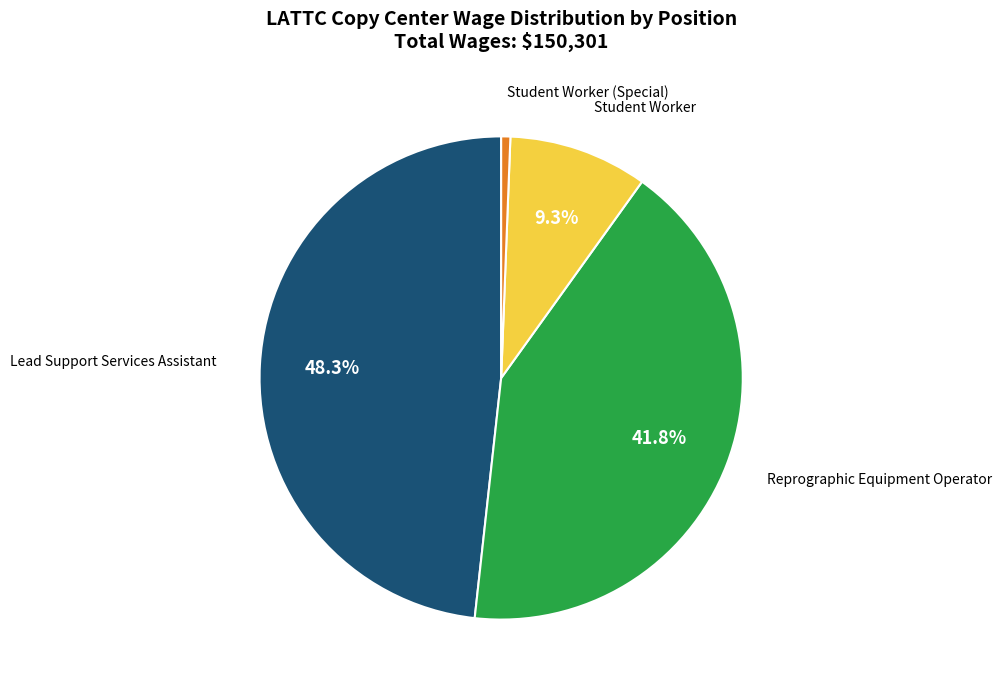

To the nearest percent, what portion does Reprographic Equipment Operator represent?

42%